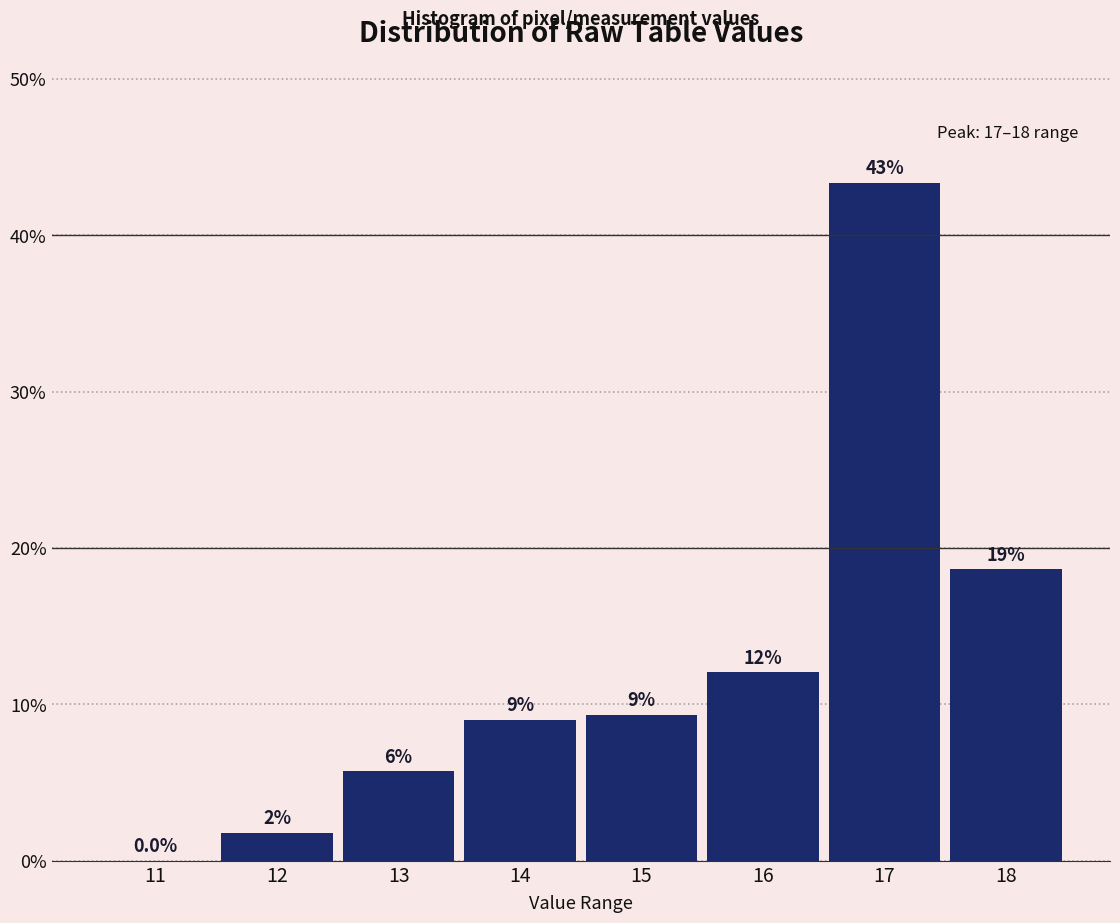

Reading left to right, transcribe all the data shown in this chart.

11=0.0	12=1.8	13=5.7	14=9.0	15=9.3	16=12.0	17=43.4	18=18.7